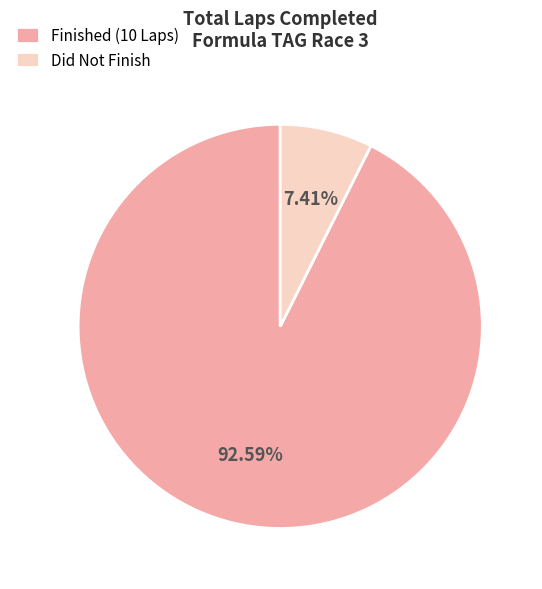

Count the number of slices in the pie.

2